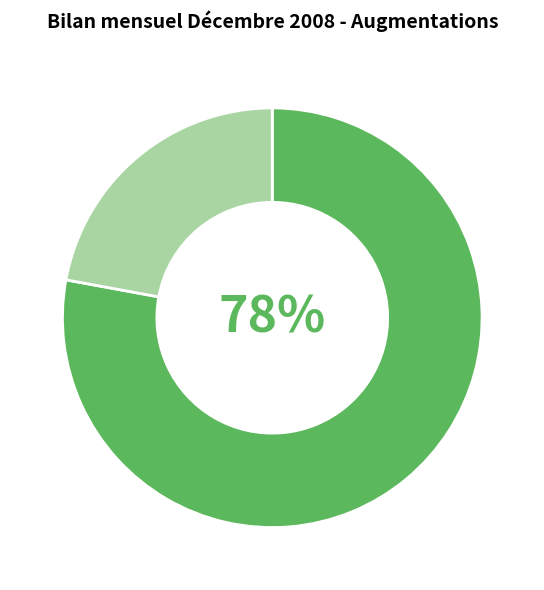

Is there any slice that represents more than half of the pie?

Yes